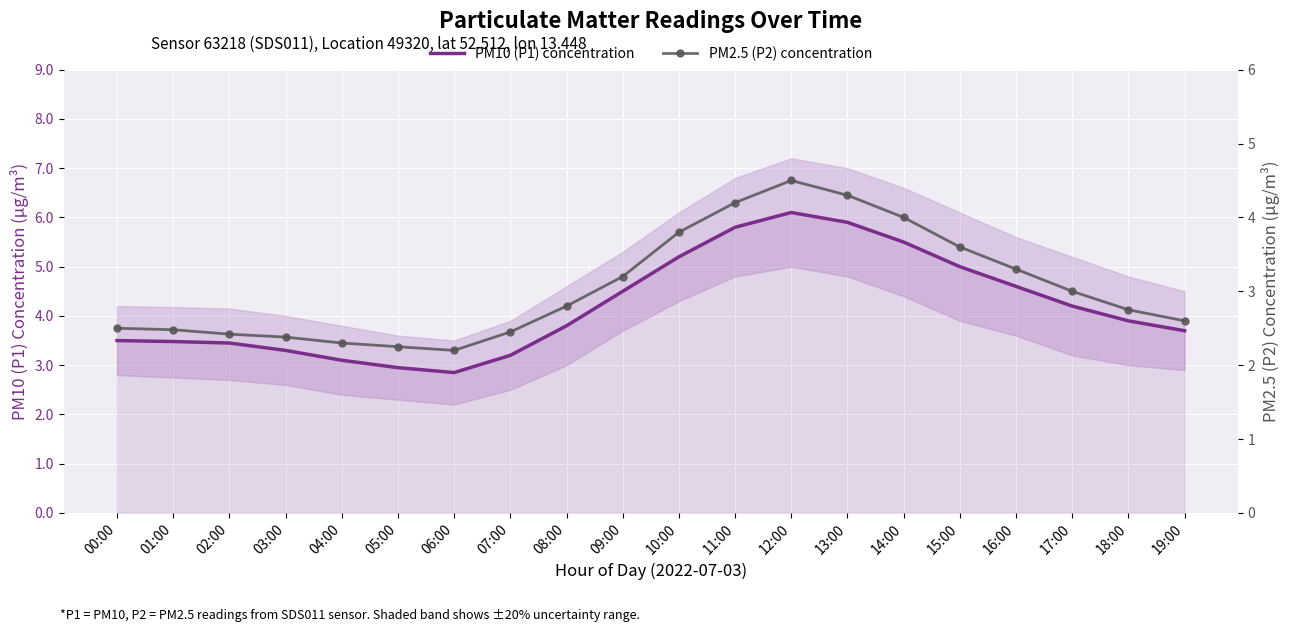

What position from the right is 14:00?

6